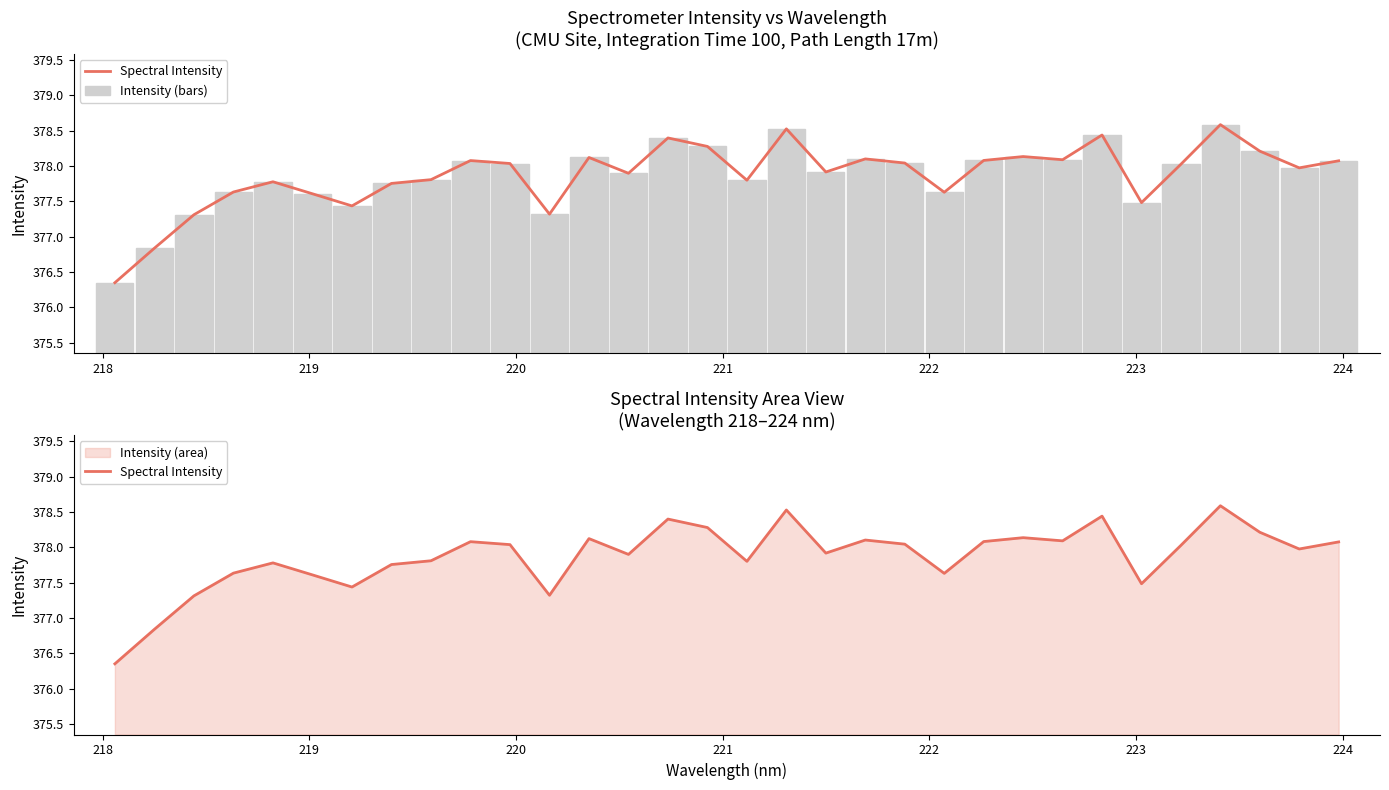

Where is Intensity (bars) nearest to the value 377?

218